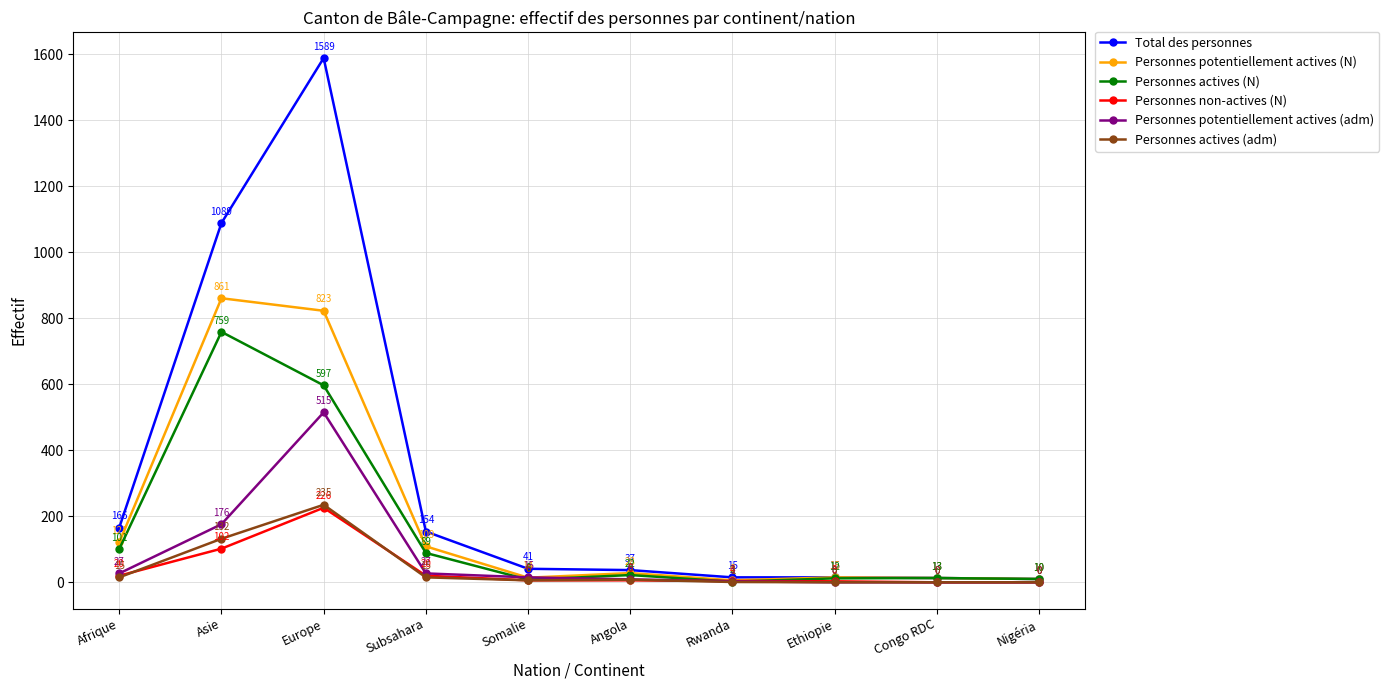

After their last crossing, which series has the higher values: Personnes potentiellement actives (adm) or Personnes potentiellement actives (N)?

Personnes potentiellement actives (N)